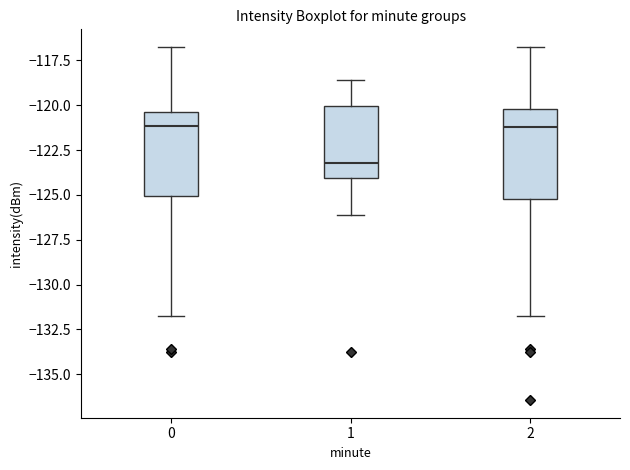

Reading left to right, read every box against the y-axis: the position of its median line, the range the box covers, and the ends of its whiskers. The values are not printed on the chart, so give them approximately, as read against the axis.

0: median -121.0, box -125.0 to -120.5, whiskers -132.0 to -117.0
1: median -123.0, box -124.0 to -120.0, whiskers -126.0 to -118.5
2: median -121.0, box -125.0 to -120.0, whiskers -132.0 to -116.5